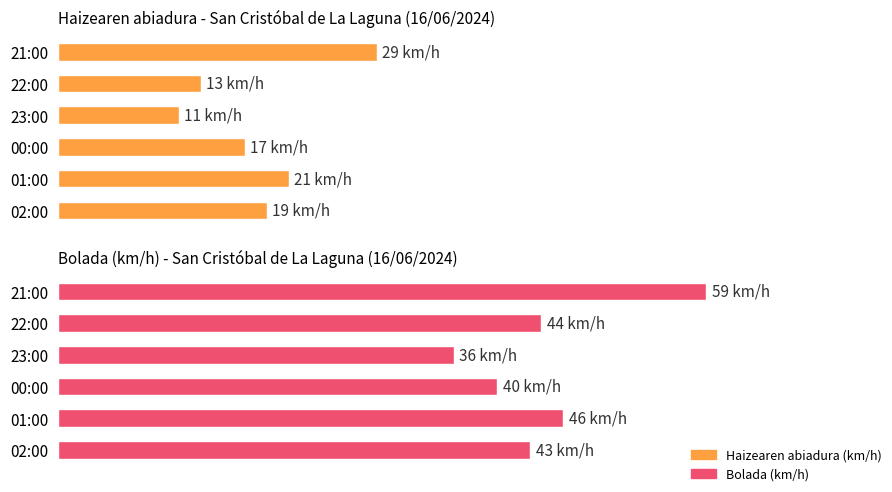

Which series has the largest total across all categories?

Bolada (km/h)